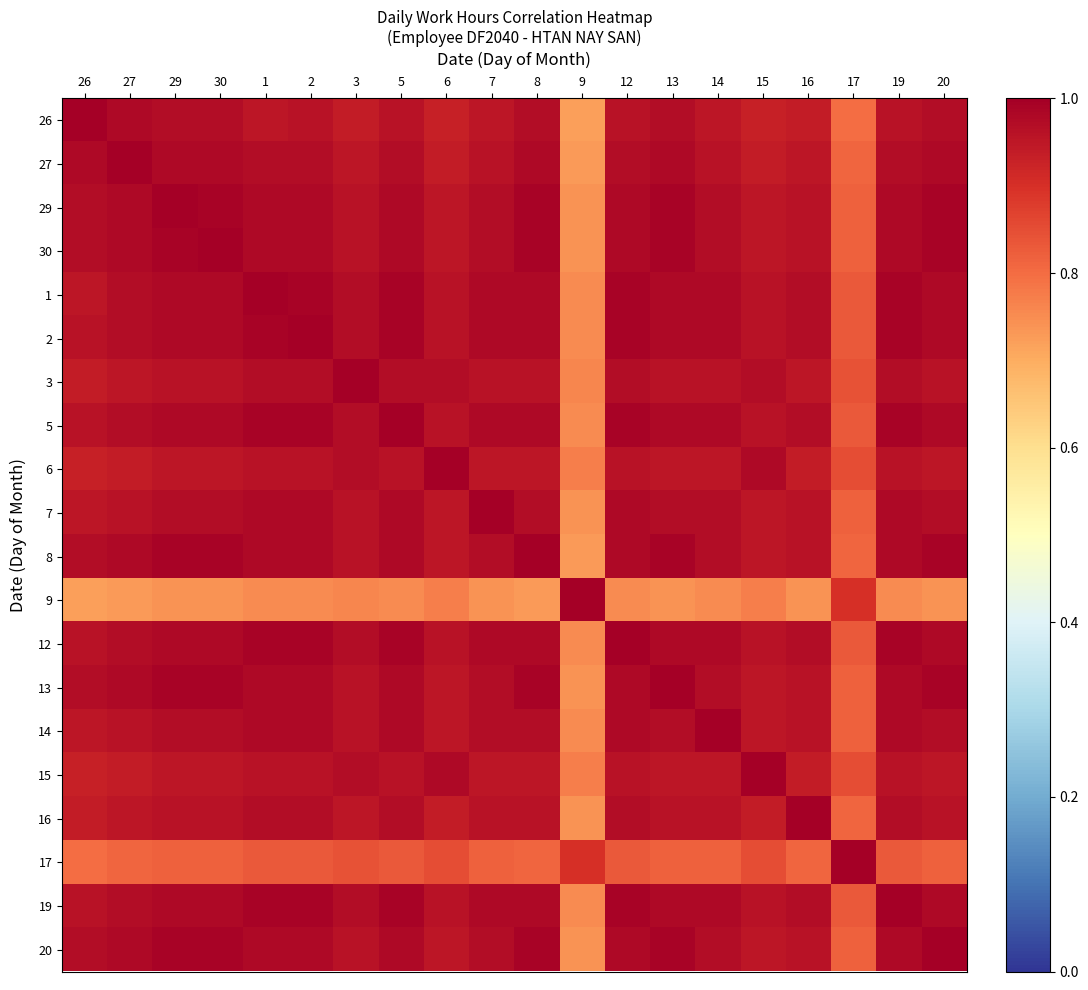

Between 17 and 6, which is larger?

6